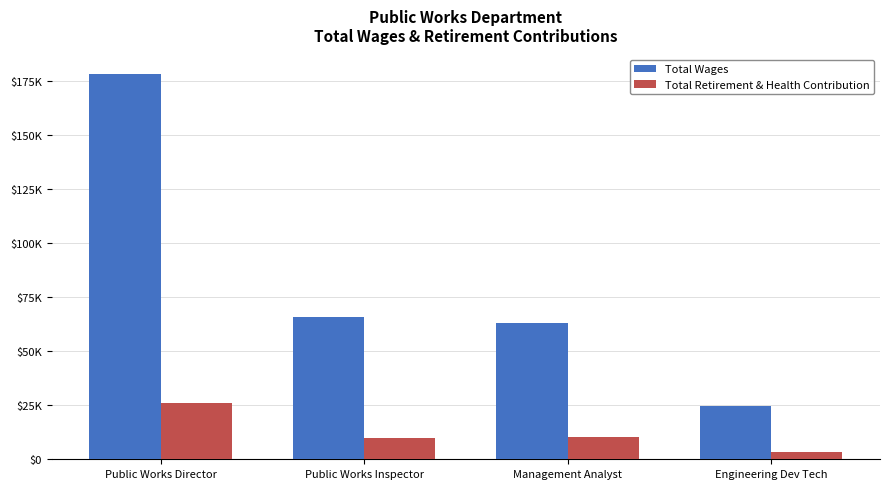

At which category is the sum across all series the highest?

Public Works Director